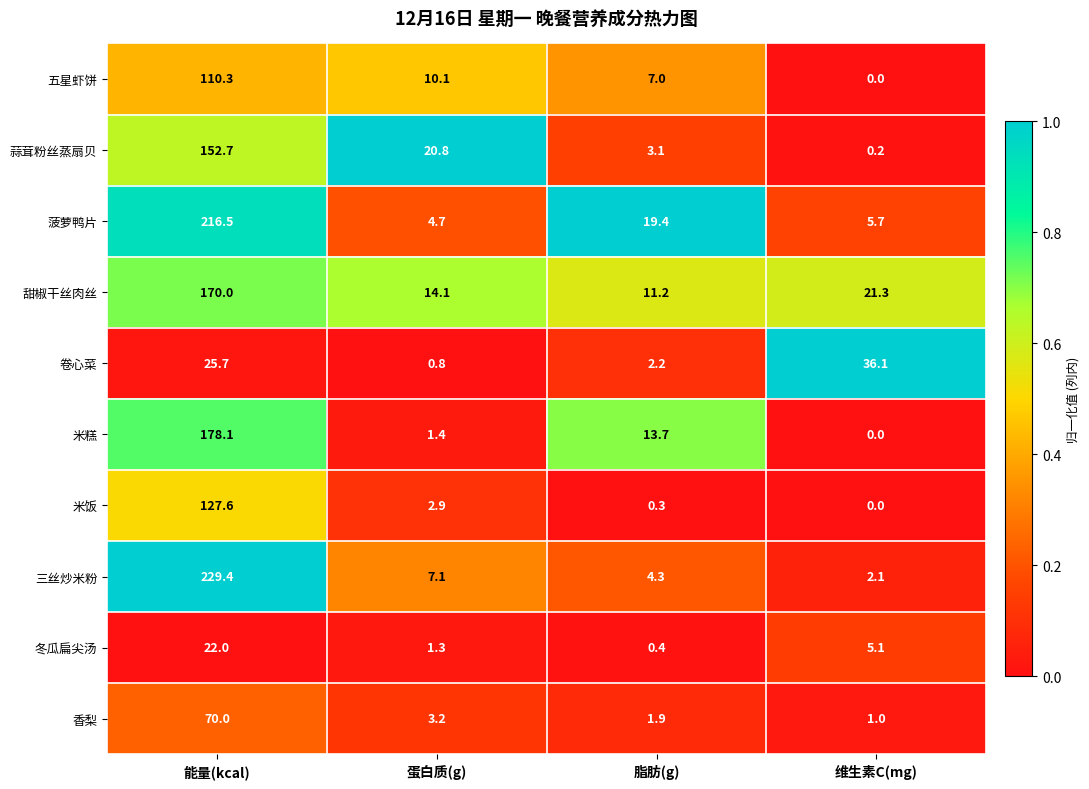

What is the average value of the 蒜茸粉丝蒸扇贝 series?

44.2